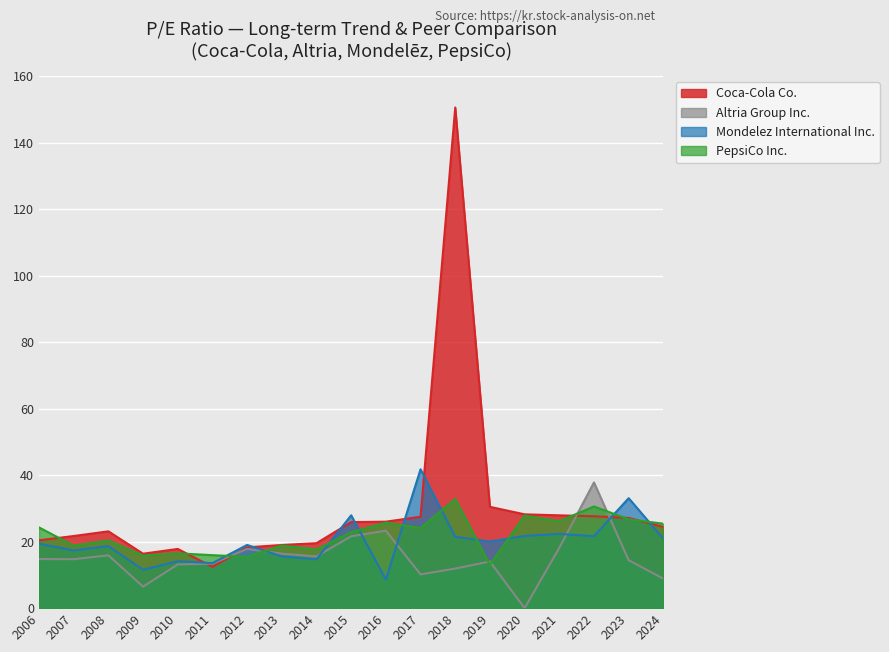

The Coca-Cola Co. series shows 26.5 at 2013. True or false?

False